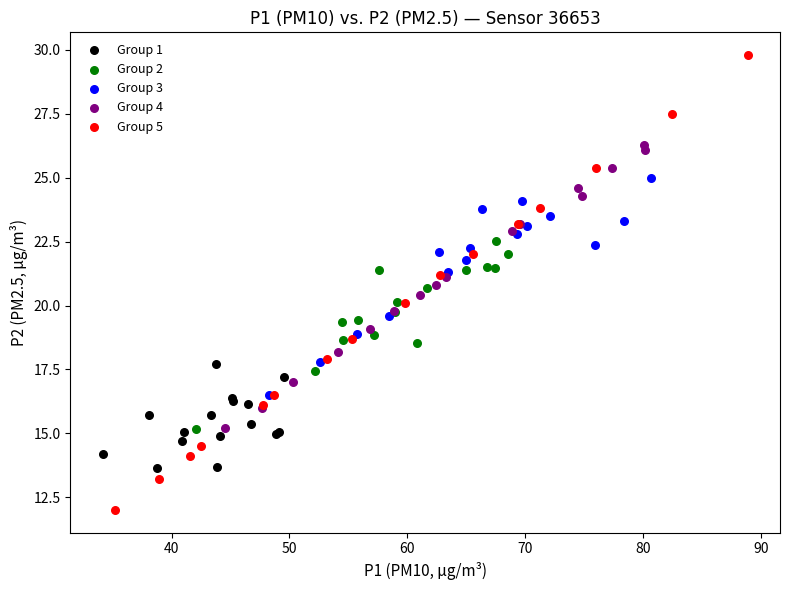

Which series has the widest spread of Y values?

Group 5